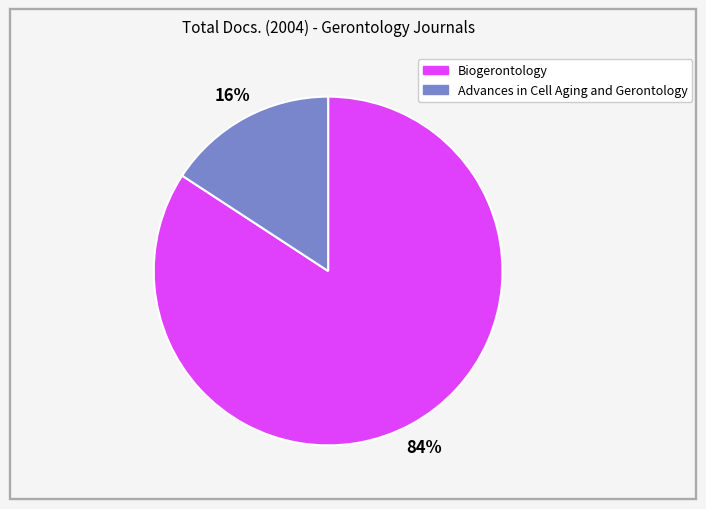

Combined, do Biogerontology and Advances in Cell Aging and Gerontology account for over 50%?

Yes